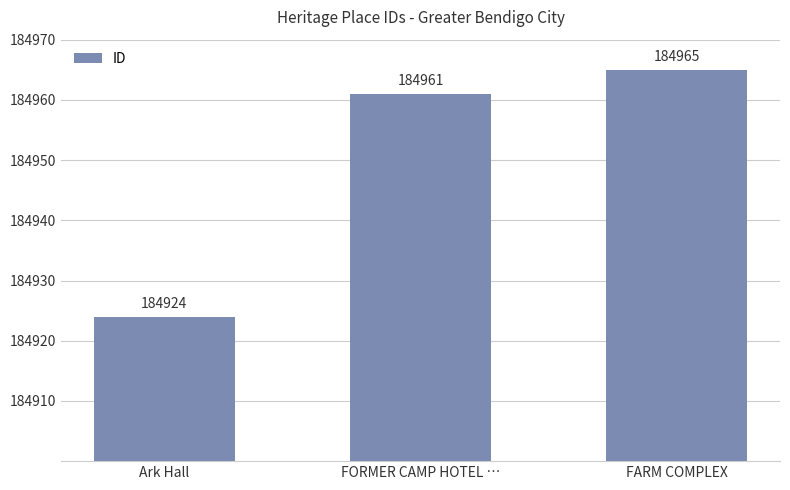

At which category does the chart reach its peak across all series?

FARM COMPLEX